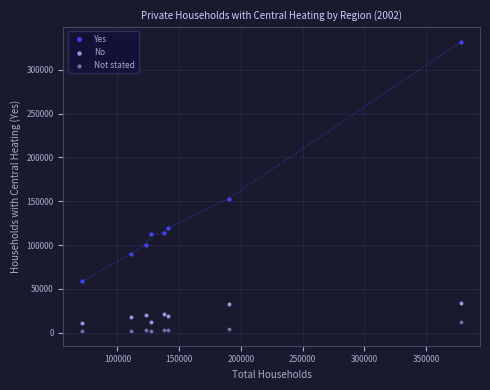

Which series reaches the maximum Y coordinate?

Yes